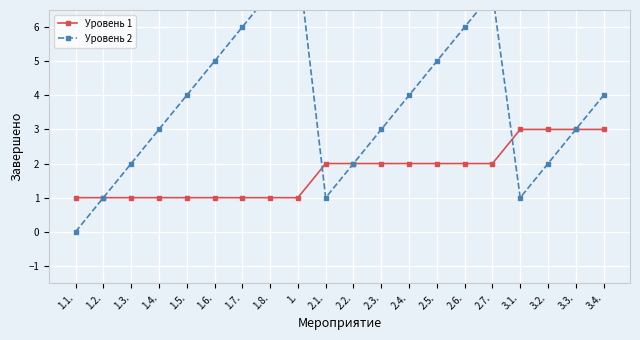

At which category does the chart reach its minimum across all series?

1.1.